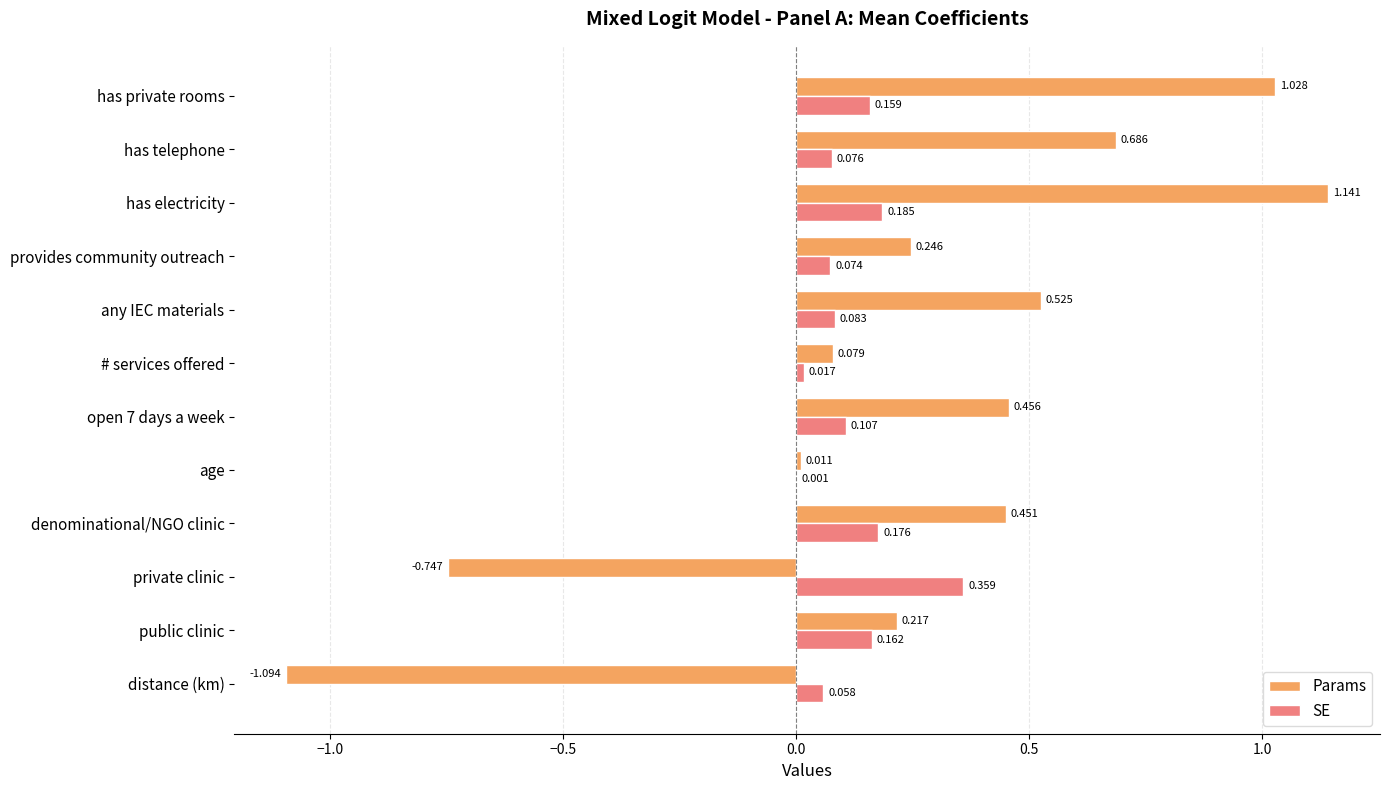

At which label is Params closest to 0?

age